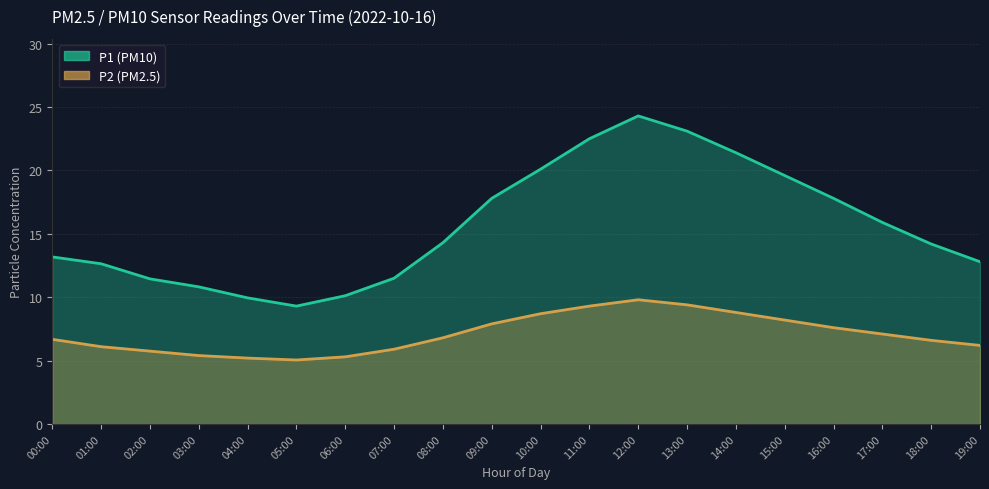

How many values in the P1 series exceed 14?

11